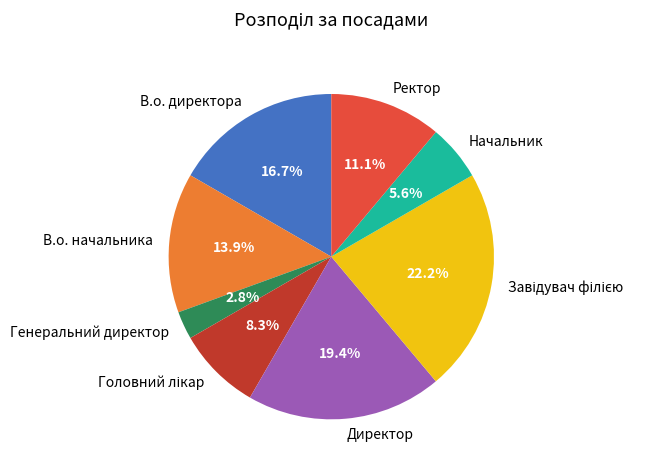

Approximately how many times larger is the value at В.о. начальника compared to Начальник?

2.5